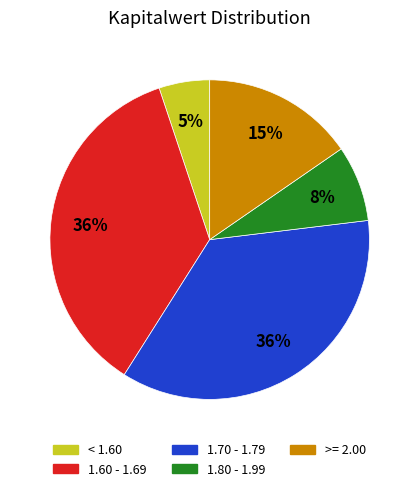

Is there a majority slice in this chart?

No